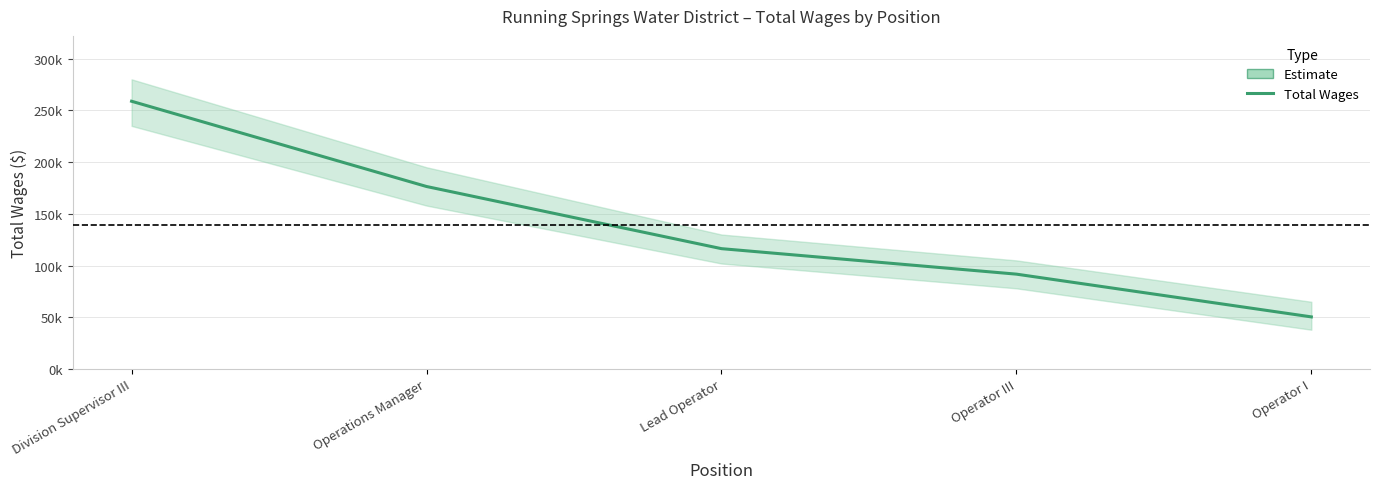

What is the minimum value shown in the chart?

50397